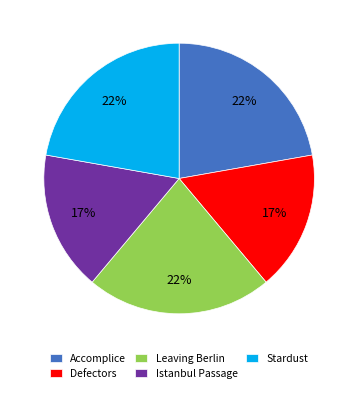

To the nearest percent, what is the combined percentage of Istanbul Passage and Accomplice?

39%